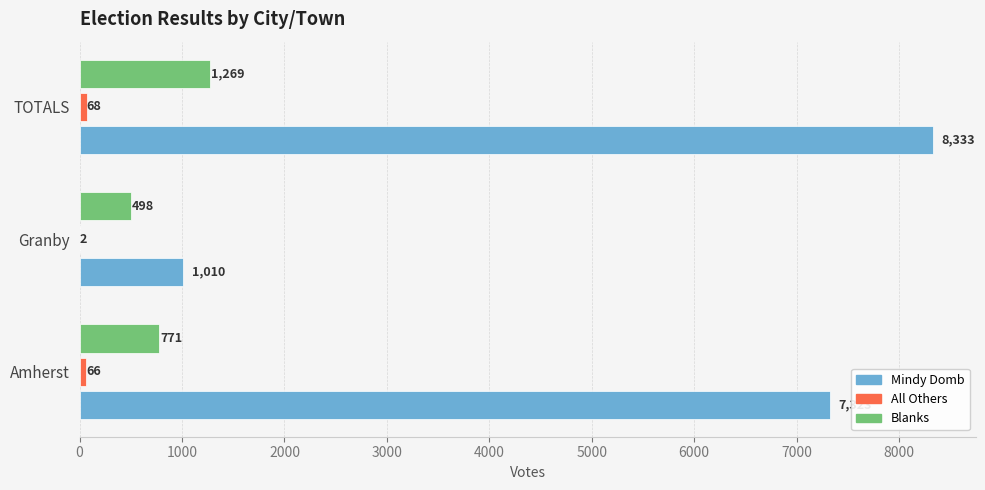

Is it true that Blanks equals 1269 at TOTALS?

True